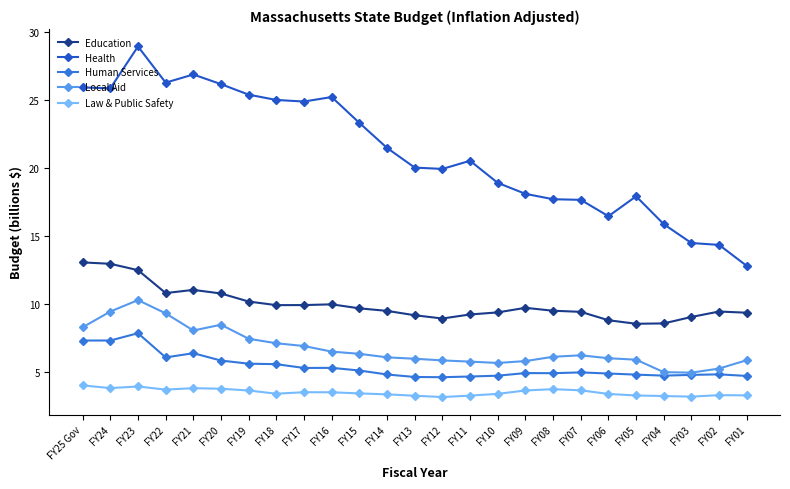

Between FY15 and FY02, which series saw the biggest shift?

Health